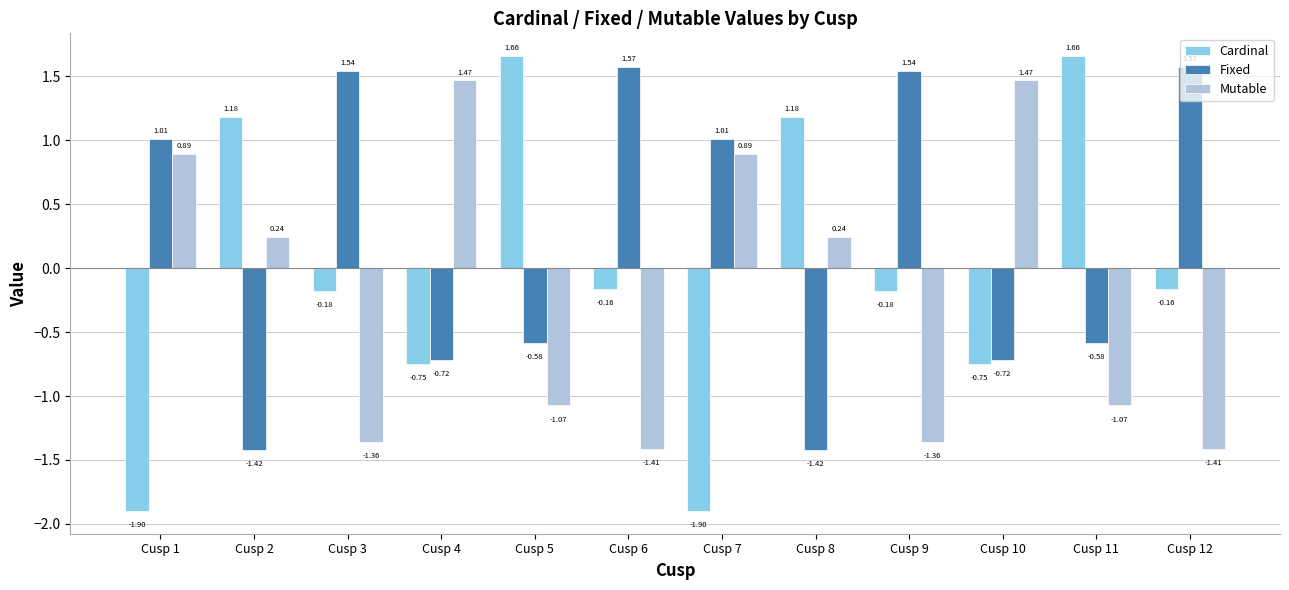

What is the difference between the Cardinal values at Cusp 2 and Cusp 11?

0.5